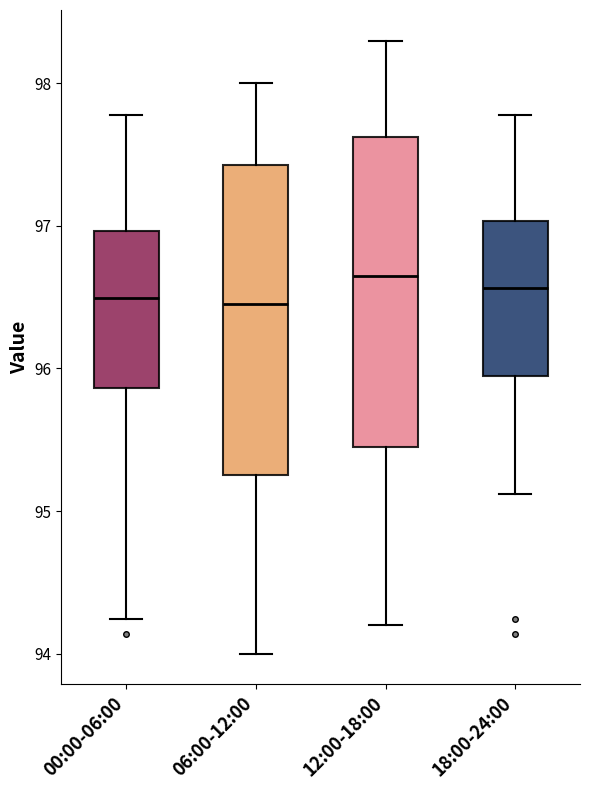

Reading left to right, transcribe this box plot: for each box, give where its median line is, the range the box spans, and where its two whiskers end, as read against the y-axis. The values are not printed on the chart, so give them approximately, as read against the axis.

00:00-06:00: median 96.5, box 95.9 to 97.0, whiskers 94.2 to 97.8
06:00-12:00: median 96.5, box 95.3 to 97.4, whiskers 94.0 to 98.0
12:00-18:00: median 96.7, box 95.5 to 97.6, whiskers 94.2 to 98.3
18:00-24:00: median 96.6, box 95.9 to 97.0, whiskers 95.1 to 97.8